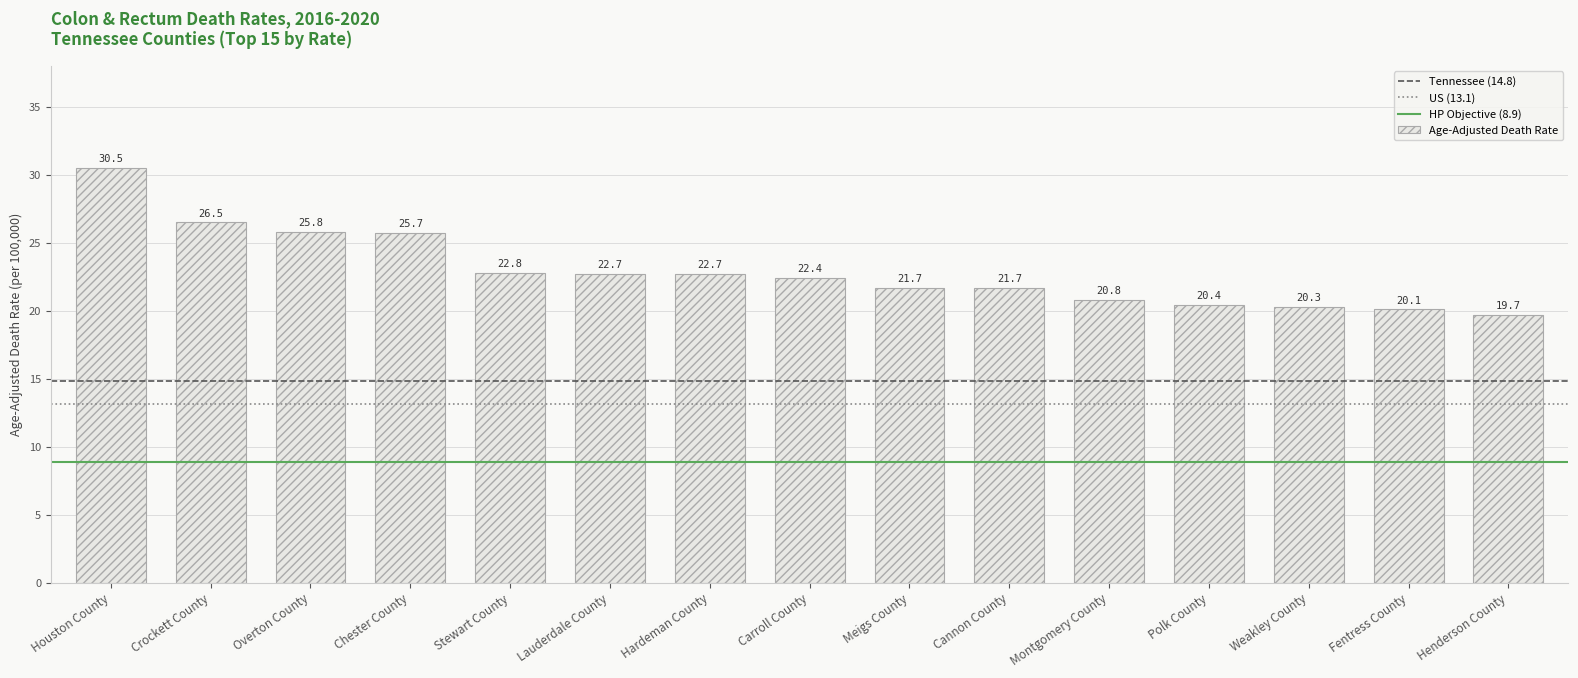

Reading left to right, extract all data points from this chart.

30.5	26.5	25.8	25.7	22.8	22.7	22.7	22.4	21.7	21.7	20.8	20.4	20.3	20.1	19.7